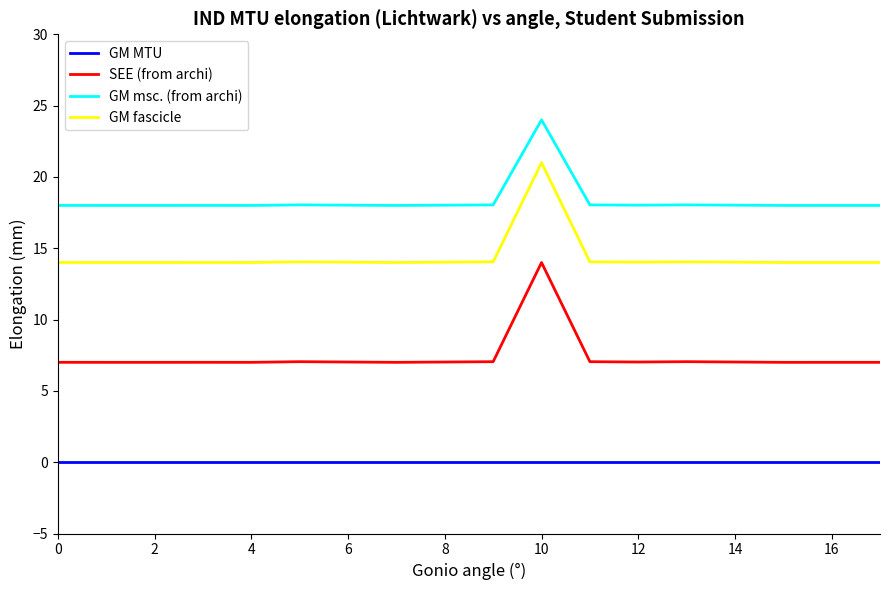

Which series has the largest total across all categories?

GM msc. (from archi)